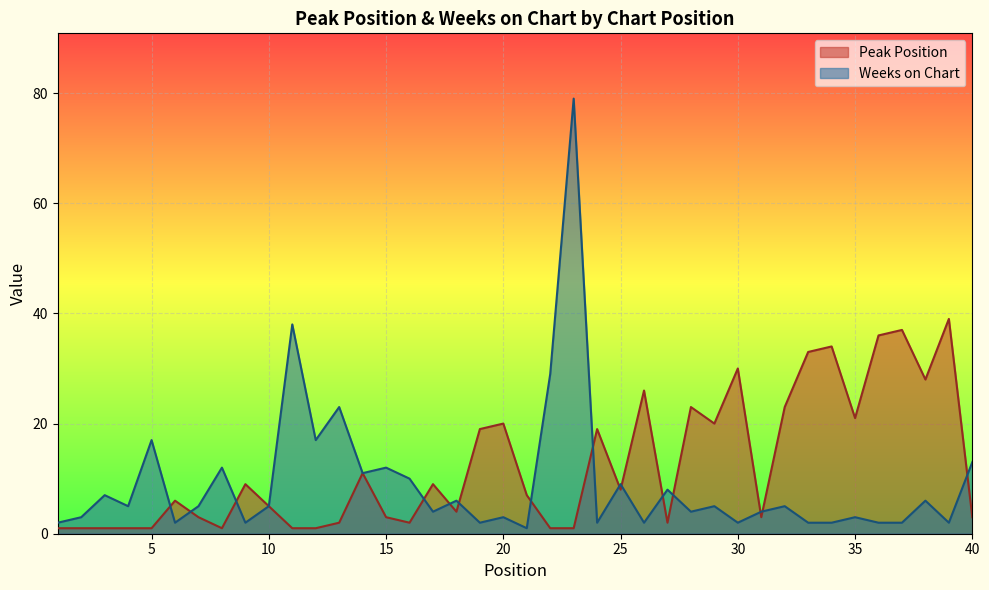

Where does the Weeks on Chart series first go above 5?

3